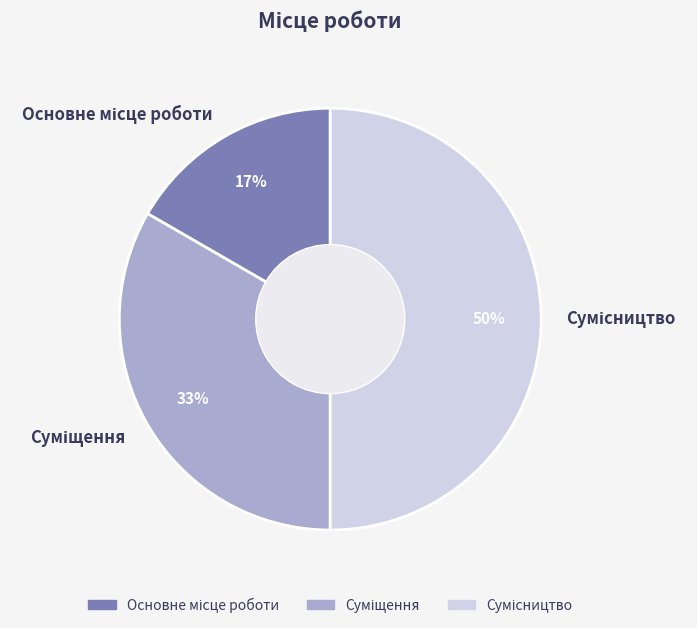

To the nearest percent, what is the difference between the largest and smallest slice percentages?

33%